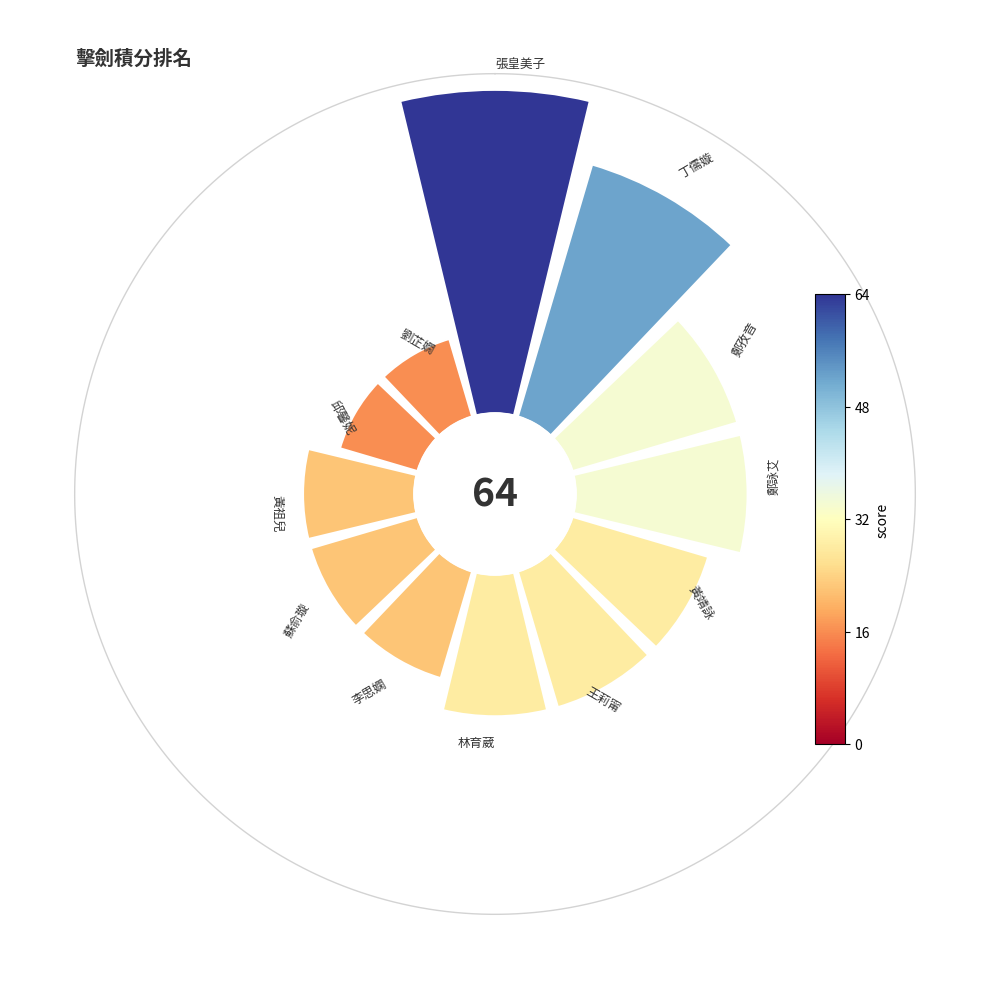

Combined, what portion of the pie is 11 and 5?

12.0%